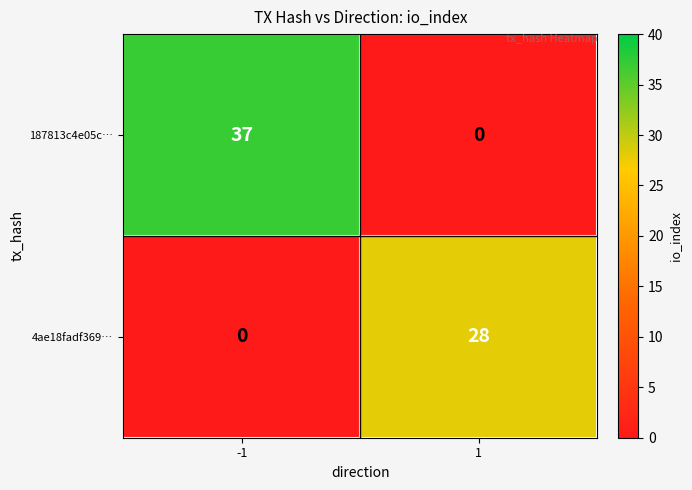

The 4ae18fadf369… series shows 0 at -1. True or false?

True